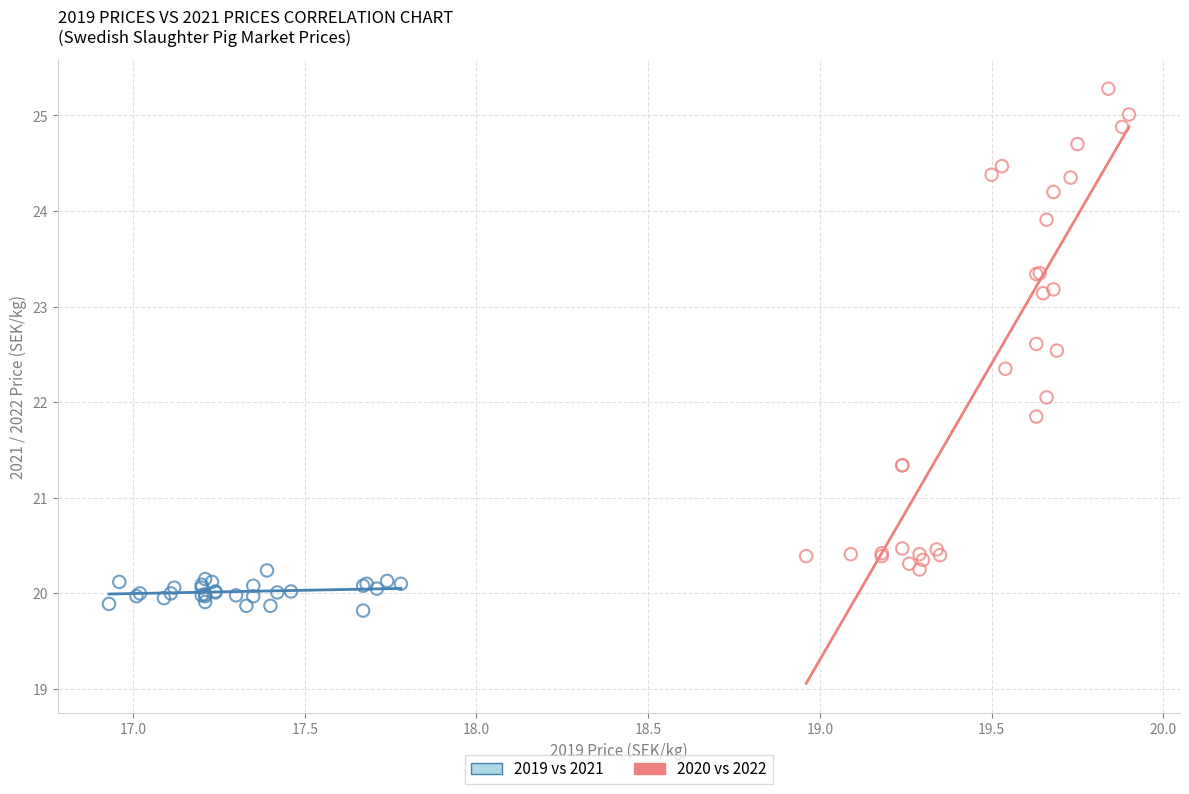

Which series contains the highest Y value?

2020 vs 2022